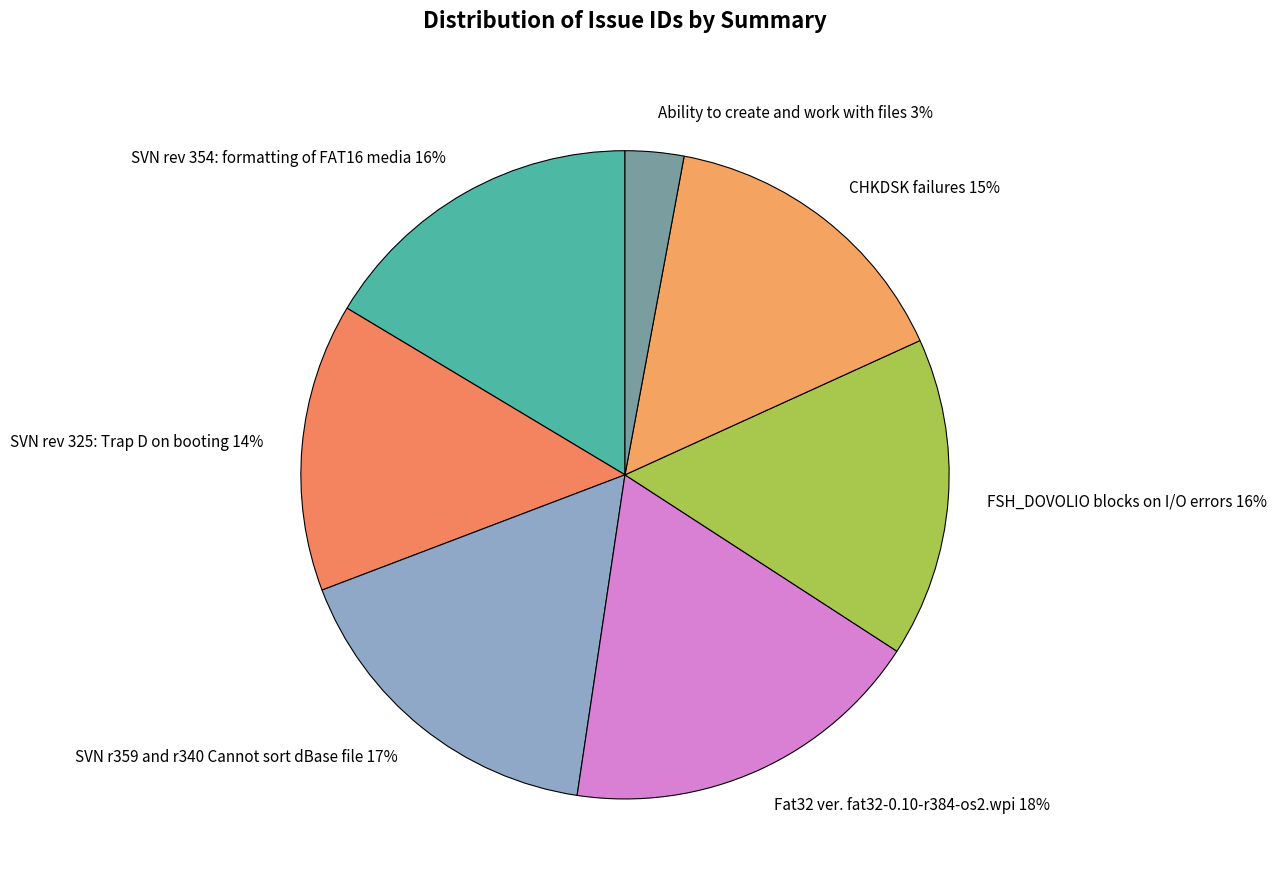

To the nearest percent, what is the difference between the largest and smallest slice percentages?

15%